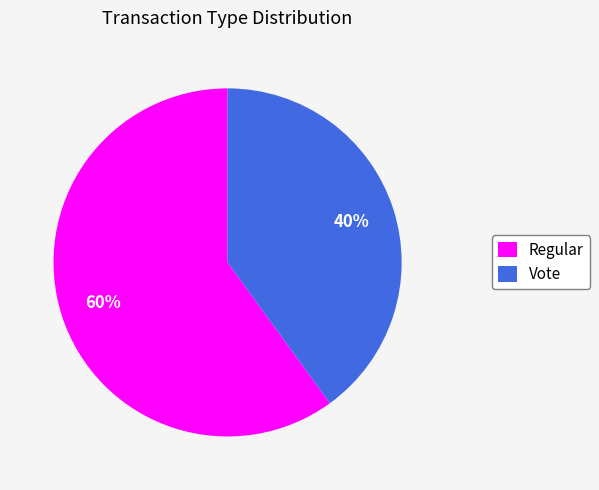

Does Regular represent more than half of the total?

Yes